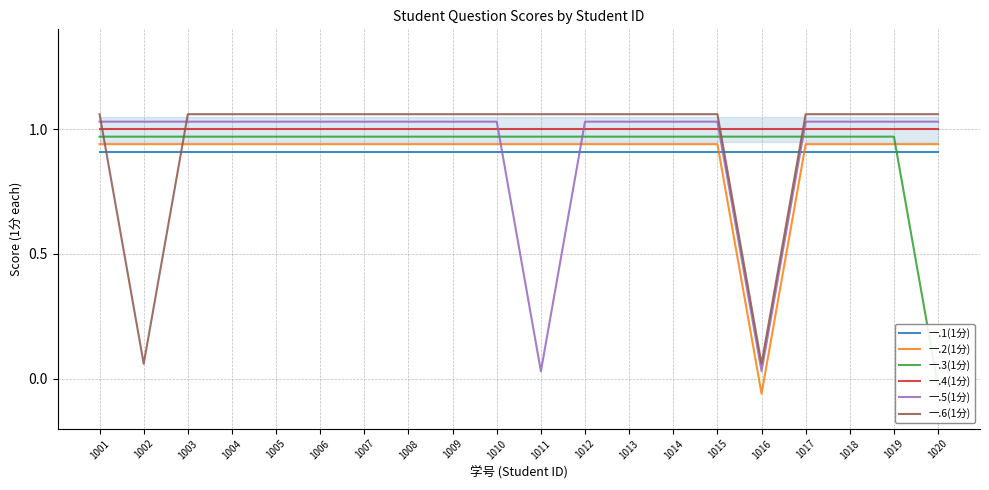

Which series has the largest range (max minus min)?

一.2(1分)